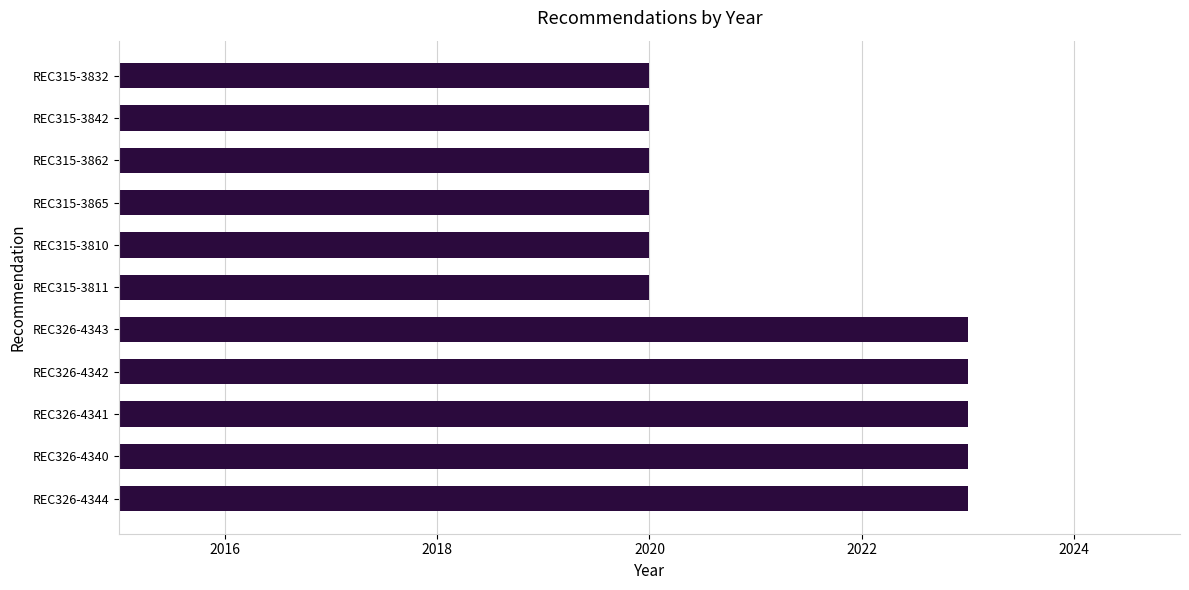

What is the difference between the second highest and second lowest values?

3